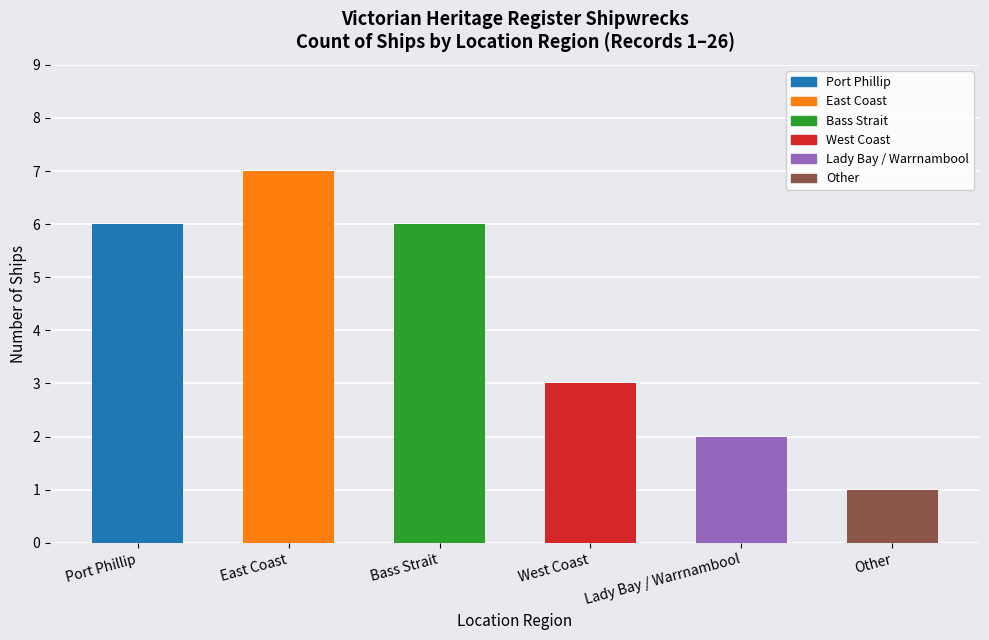

List the labels in order of value, largest first.

East Coast, Port Phillip, Bass Strait, West Coast, Lady Bay / Warrnambool, Other